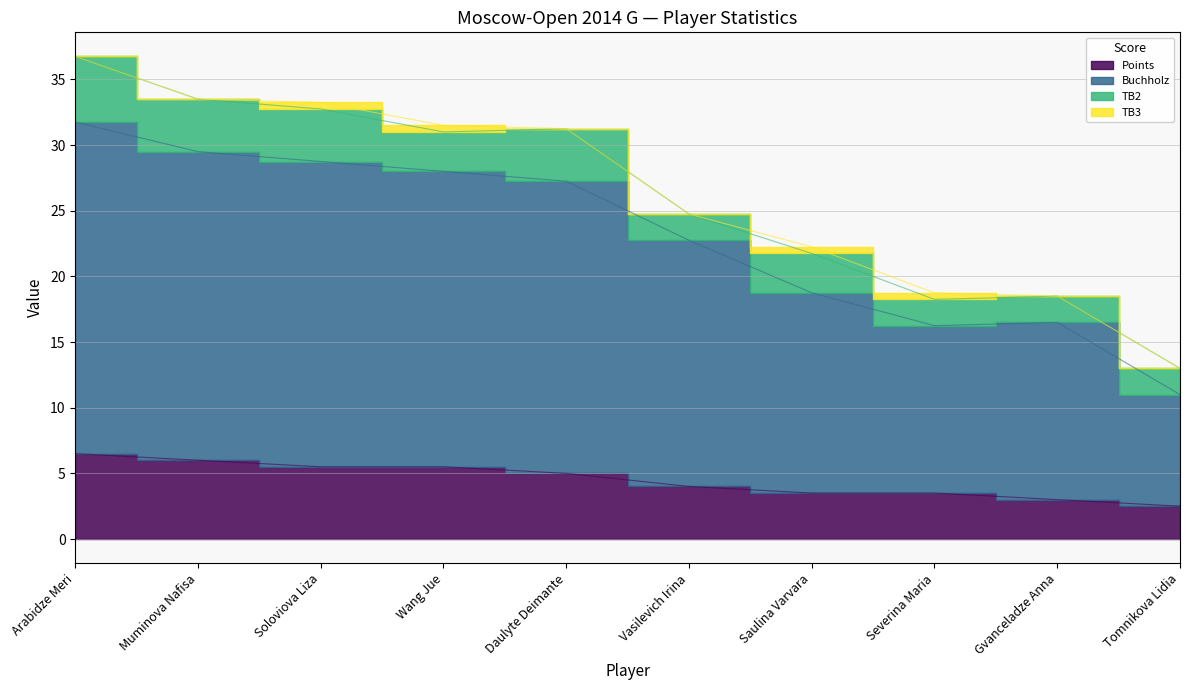

True or false: Buchholz and Points cross at least once.

False